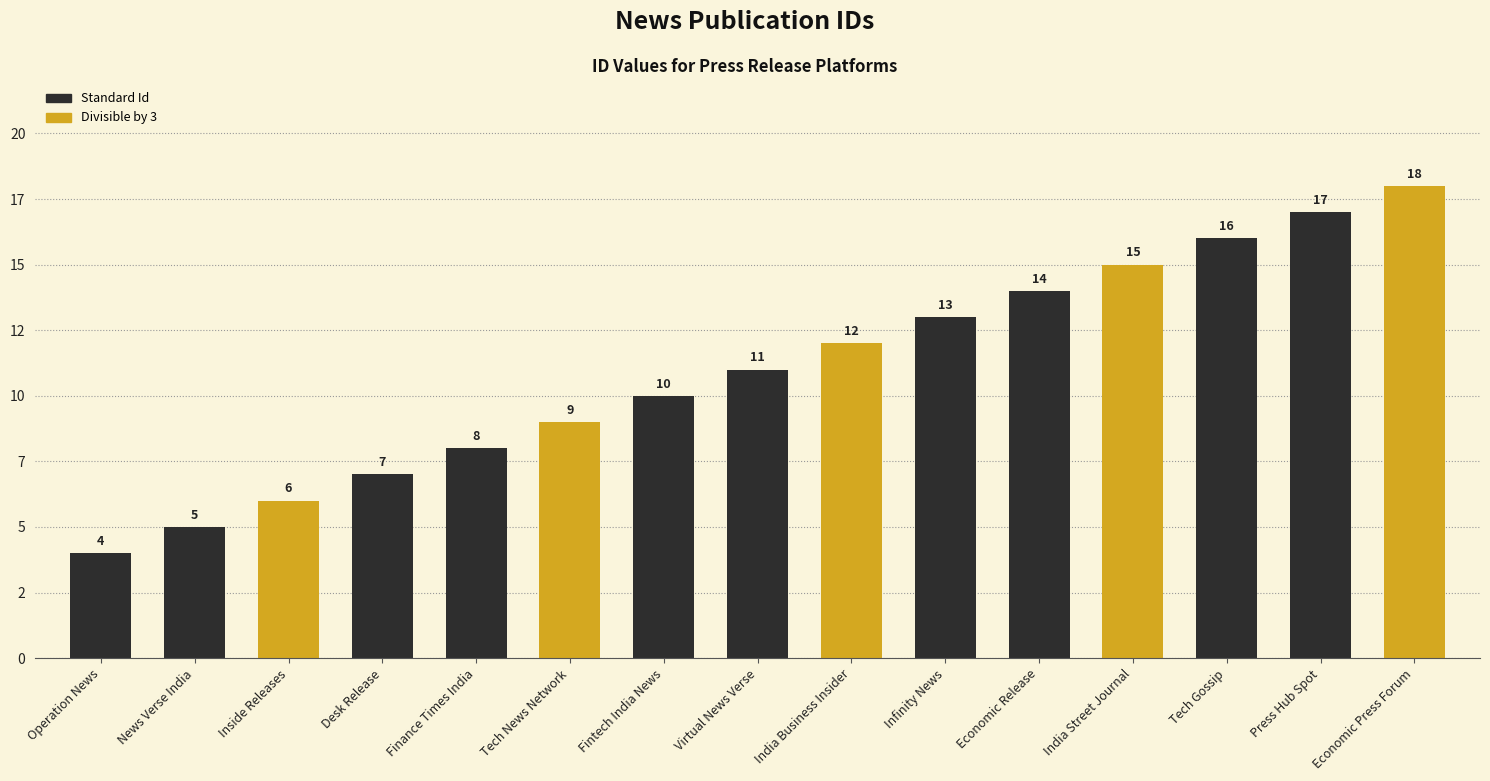

Where does the data first go above 11?

India Business Insider